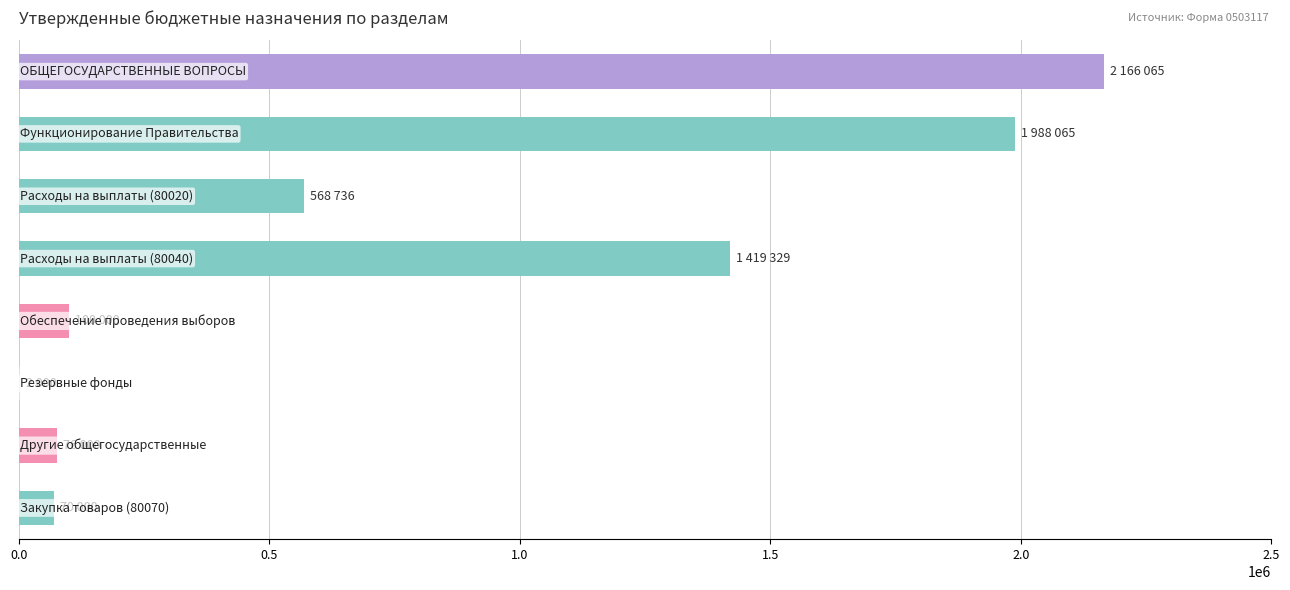

What is the sum of all values?

6390195